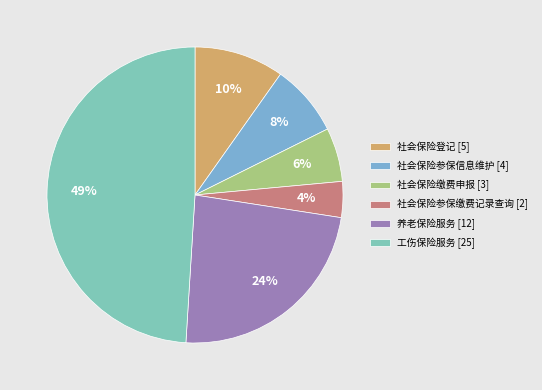

What percentage is the 社会保险参保缴费记录查询 slice, to the nearest percent?

4%